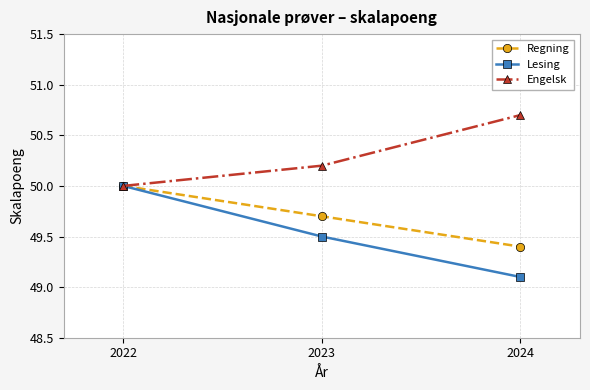

At how many categories does at least one series exceed 49?

3